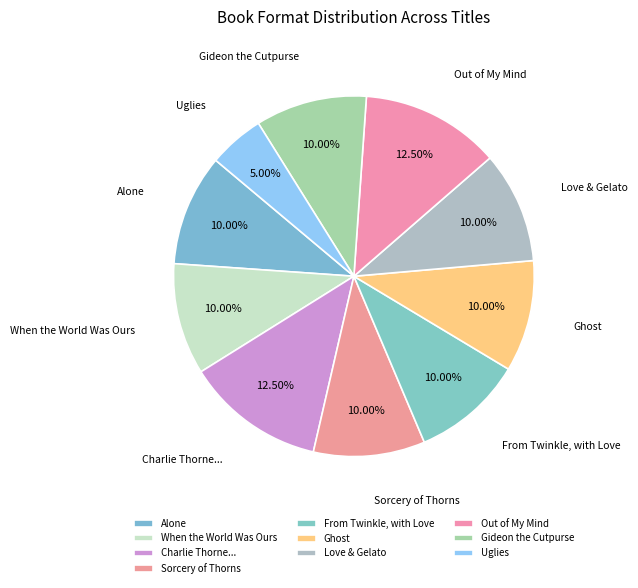

What percentage is the Sorcery of Thorns slice, to the nearest percent?

10%